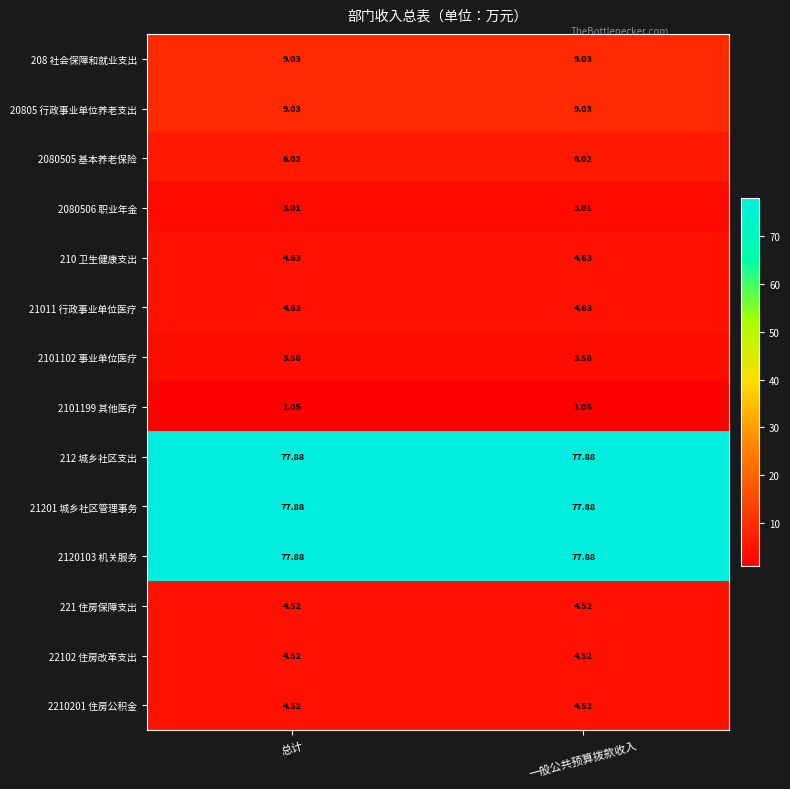

Reading right to left, what are all the values shown in this chart?

208 社会保障和就业支出: 一般公共预算拨款收入=9.0	总计=9.0
20805 行政事业单位养老支出: 一般公共预算拨款收入=9.0	总计=9.0
2080505 基本养老保险: 一般公共预算拨款收入=6.0	总计=6.0
2080506 职业年金: 一般公共预算拨款收入=3.0	总计=3.0
210 卫生健康支出: 一般公共预算拨款收入=4.6	总计=4.6
21011 行政事业单位医疗: 一般公共预算拨款收入=4.6	总计=4.6
2101102 事业单位医疗: 一般公共预算拨款收入=3.6	总计=3.6
2101199 其他医疗: 一般公共预算拨款收入=1.1	总计=1.1
212 城乡社区支出: 一般公共预算拨款收入=77.9	总计=77.9
21201 城乡社区管理事务: 一般公共预算拨款收入=77.9	总计=77.9
2120103 机关服务: 一般公共预算拨款收入=77.9	总计=77.9
221 住房保障支出: 一般公共预算拨款收入=4.5	总计=4.5
22102 住房改革支出: 一般公共预算拨款收入=4.5	总计=4.5
2210201 住房公积金: 一般公共预算拨款收入=4.5	总计=4.5